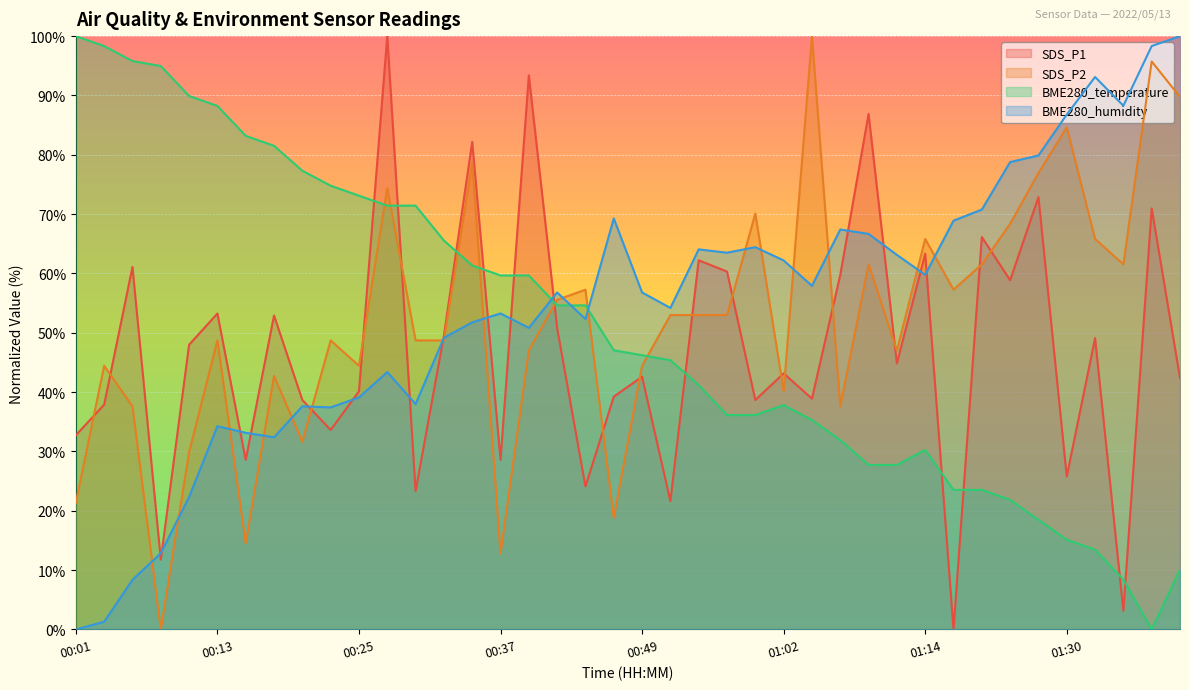

At 00:25, list the series in order from largest to smallest.

BME280_temperature, SDS_P2, SDS_P1, BME280_humidity